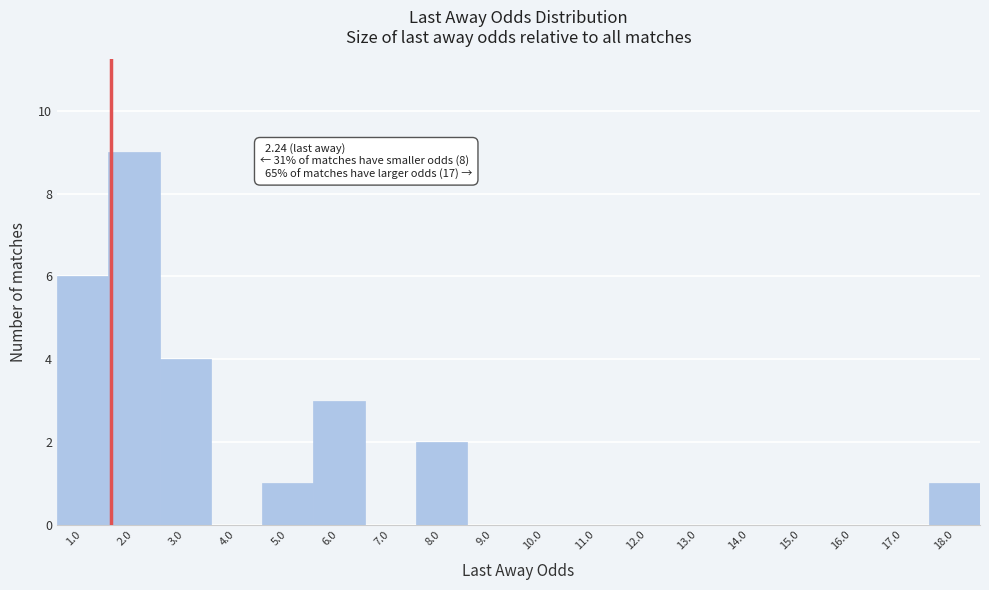

Reading right to left, transcribe all the data shown in this chart.

18.0=1	17.0=0	16.0=0	15.0=0	14.0=0	13.0=0	12.0=0	11.0=0	10.0=0	9.0=0	8.0=2	7.0=0	6.0=3	5.0=1	4.0=0	3.0=4	2.0=9	1.0=6